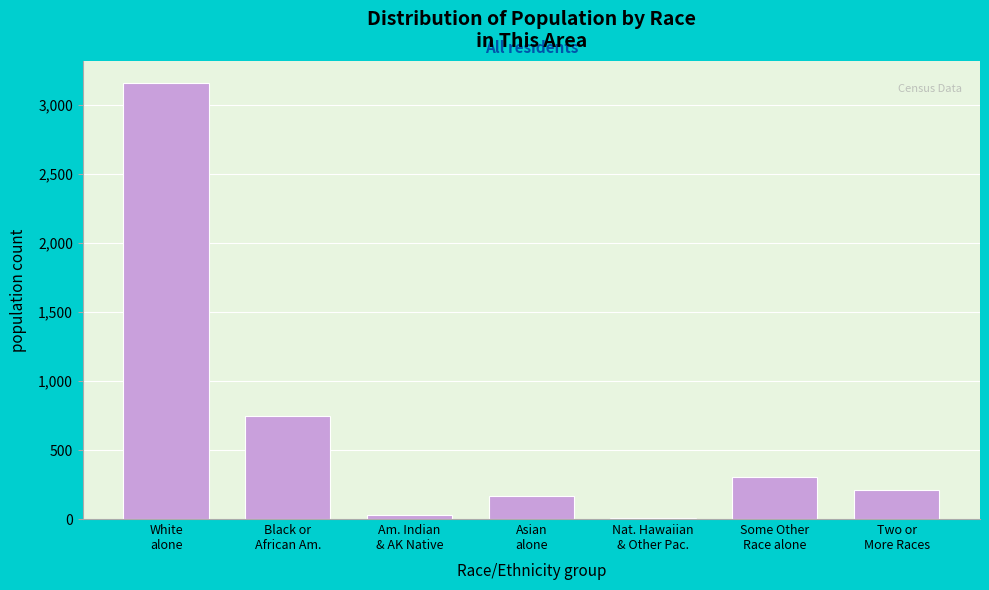

What is the sum of all values?

4630